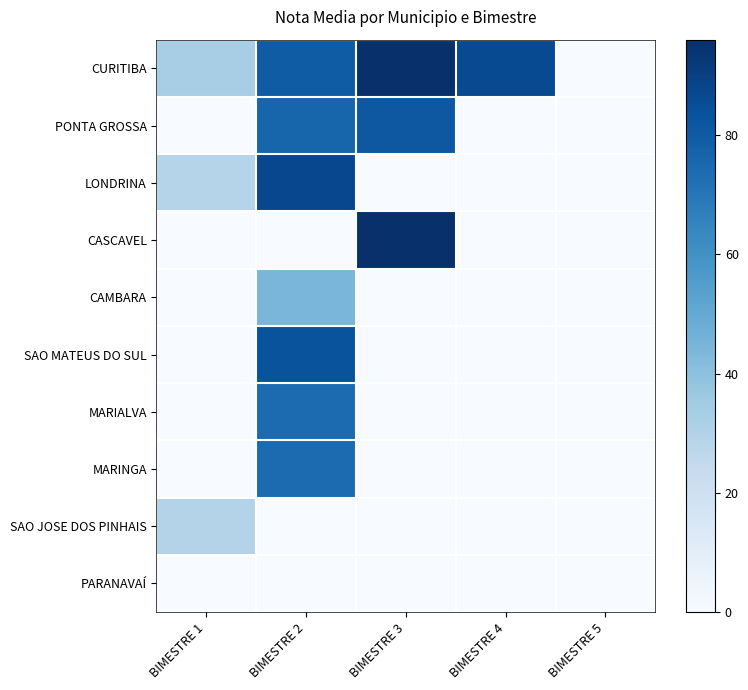

Reading left to right, list all the values displayed in this chart.

CURITIBA: BIMESTRE 1=33.3	BIMESTRE 2=79.5	BIMESTRE 3=96.0	BIMESTRE 4=86.0	BIMESTRE 5=0.0
PONTA GROSSA: BIMESTRE 1=0.0	BIMESTRE 2=76.3	BIMESTRE 3=81.0	BIMESTRE 4=0.0	BIMESTRE 5=0.0
LONDRINA: BIMESTRE 1=29.0	BIMESTRE 2=87.0	BIMESTRE 3=0.0	BIMESTRE 4=0.0	BIMESTRE 5=0.0
CASCAVEL: BIMESTRE 1=0.0	BIMESTRE 2=0.0	BIMESTRE 3=96.0	BIMESTRE 4=0.0	BIMESTRE 5=0.0
CAMBARA: BIMESTRE 1=0.0	BIMESTRE 2=44.5	BIMESTRE 3=0.0	BIMESTRE 4=0.0	BIMESTRE 5=0.0
SAO MATEUS DO SUL: BIMESTRE 1=0.0	BIMESTRE 2=83.0	BIMESTRE 3=0.0	BIMESTRE 4=0.0	BIMESTRE 5=0.0
MARIALVA: BIMESTRE 1=0.0	BIMESTRE 2=74.0	BIMESTRE 3=0.0	BIMESTRE 4=0.0	BIMESTRE 5=0.0
MARINGA: BIMESTRE 1=0.0	BIMESTRE 2=74.0	BIMESTRE 3=0.0	BIMESTRE 4=0.0	BIMESTRE 5=0.0
SAO JOSE DOS PINHAIS: BIMESTRE 1=29.5	BIMESTRE 2=0.0	BIMESTRE 3=0.0	BIMESTRE 4=0.0	BIMESTRE 5=0.0
PARANAVAÍ: BIMESTRE 1=0.0	BIMESTRE 2=0.0	BIMESTRE 3=0.0	BIMESTRE 4=0.0	BIMESTRE 5=0.0